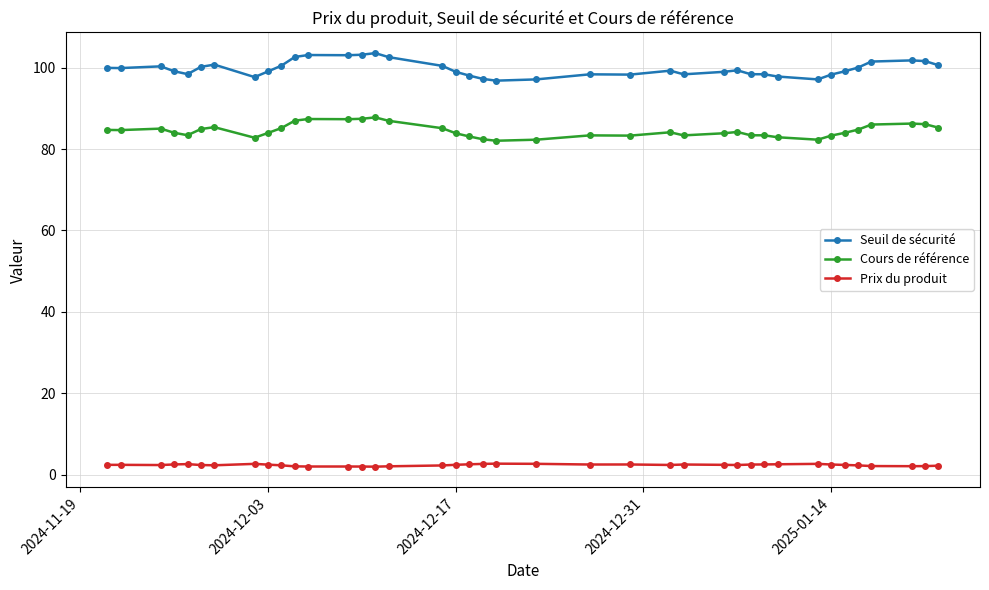

What is the difference between the maximum and minimum values in the Cours de référence series?

5.7